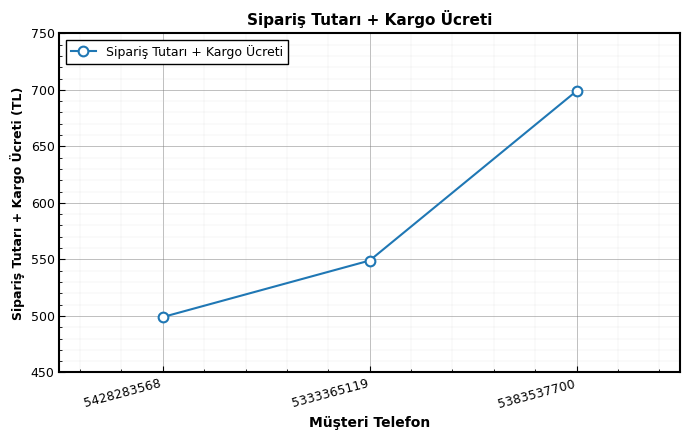

At which label is the value closest to 599?

5333365119